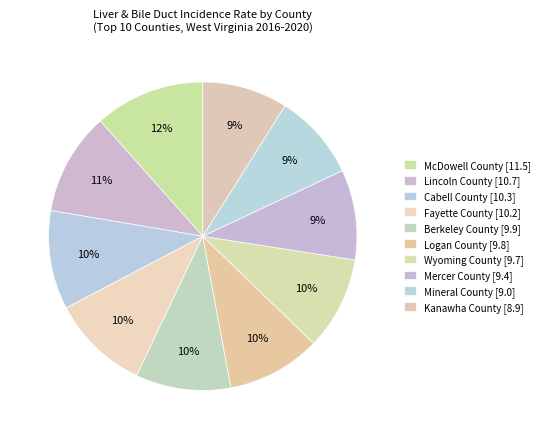

How many slices are in this pie chart?

10